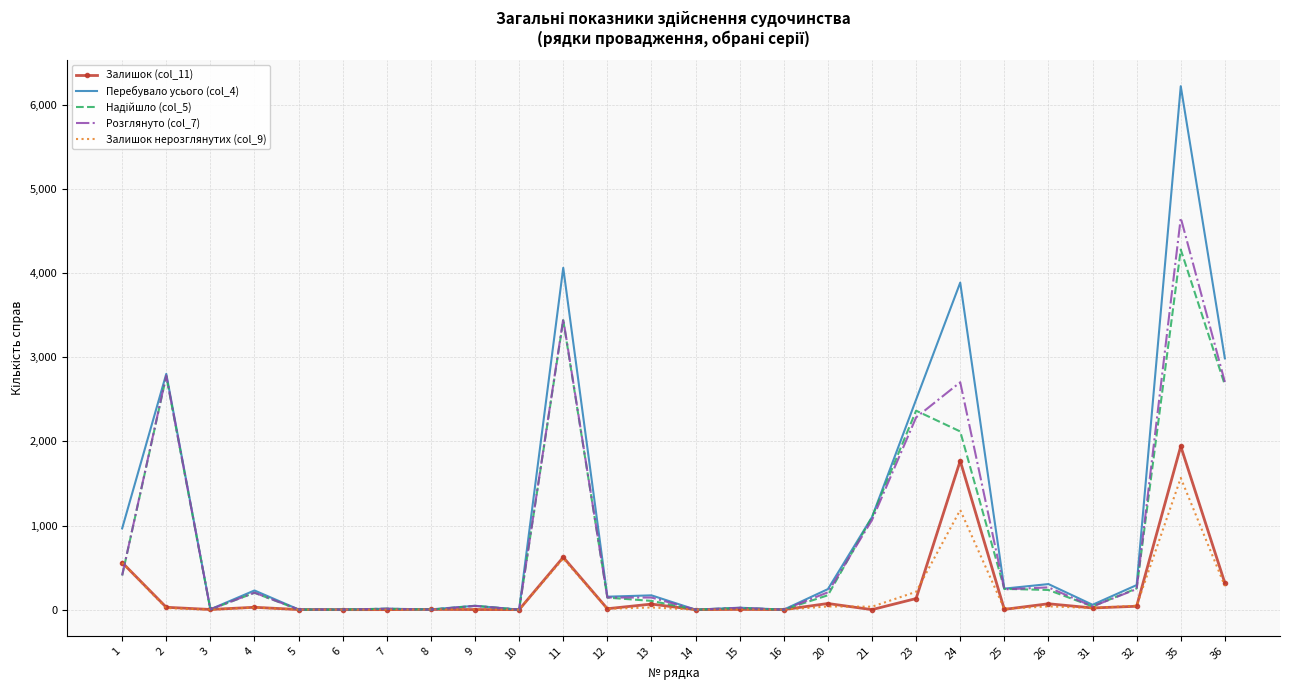

At which category is the sum across all series the highest?

35